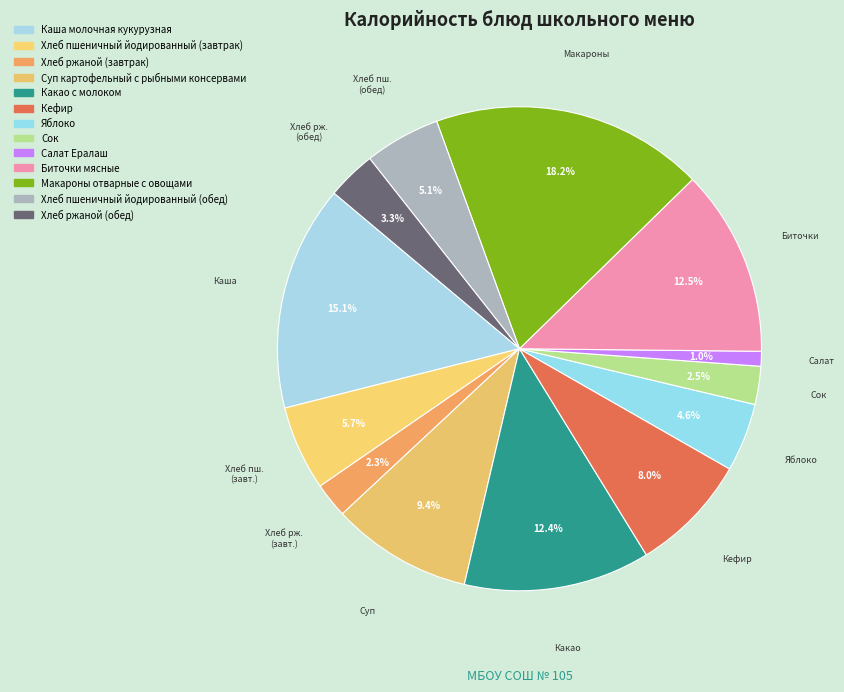

What percentage is the Биточки мясные slice, to the nearest percent?

12%